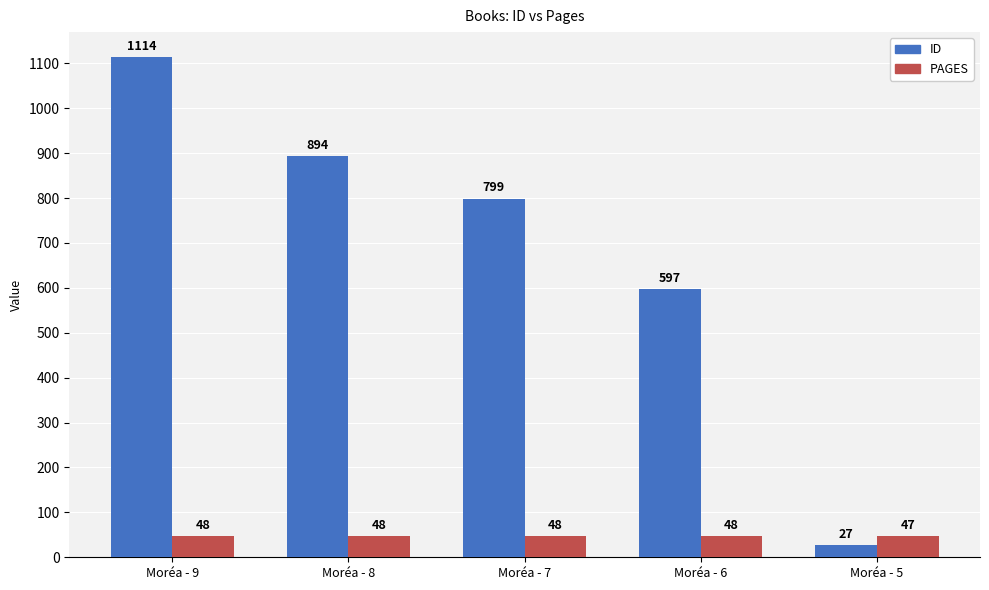

Which category has the lowest value across all series?

Moréa - 5